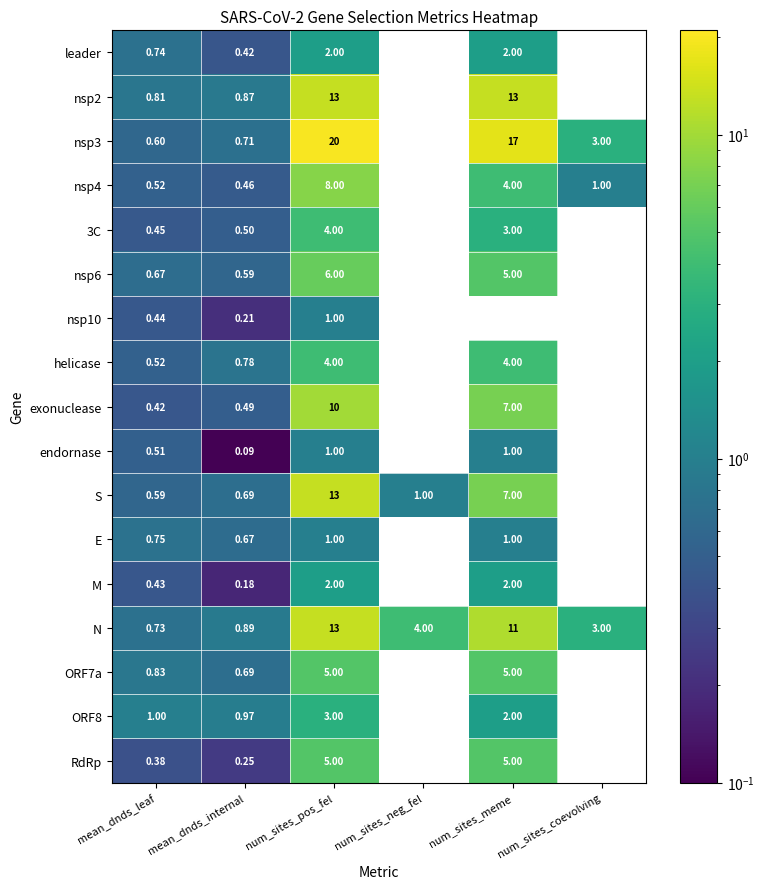

At which label is RdRp closest to 2?

mean_dnds_leaf